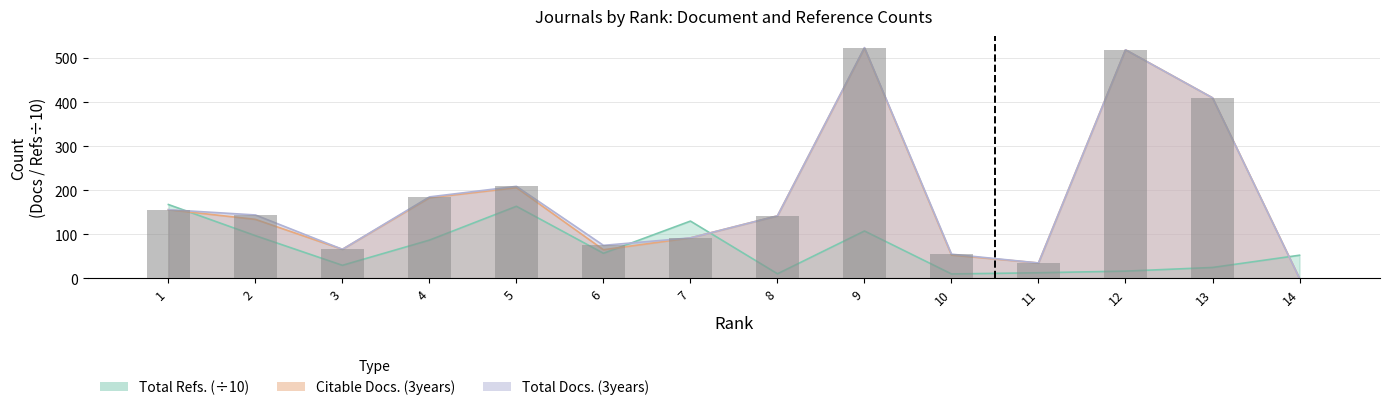

List the labels in order of Citable Docs. (3years) value, largest first.

9, 12, 13, 5, 4, 1, 8, 2, 7, 3, 6, 10, 11, 14